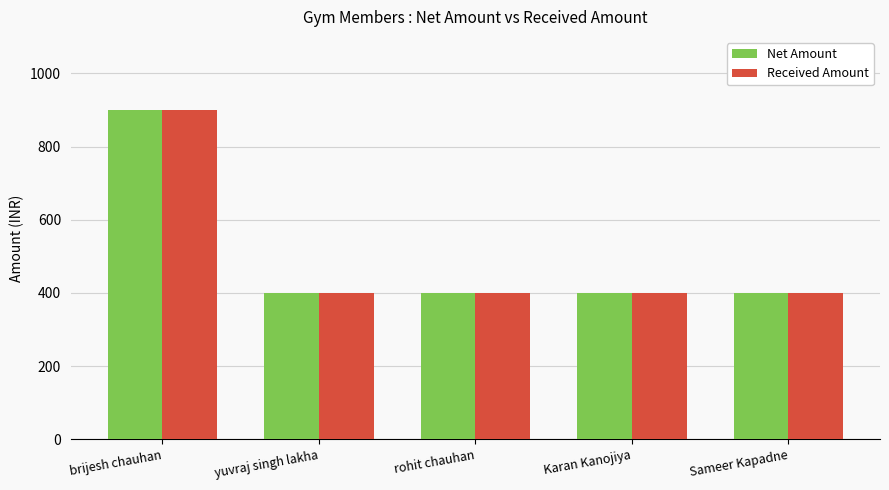

What is the smallest value displayed?

400